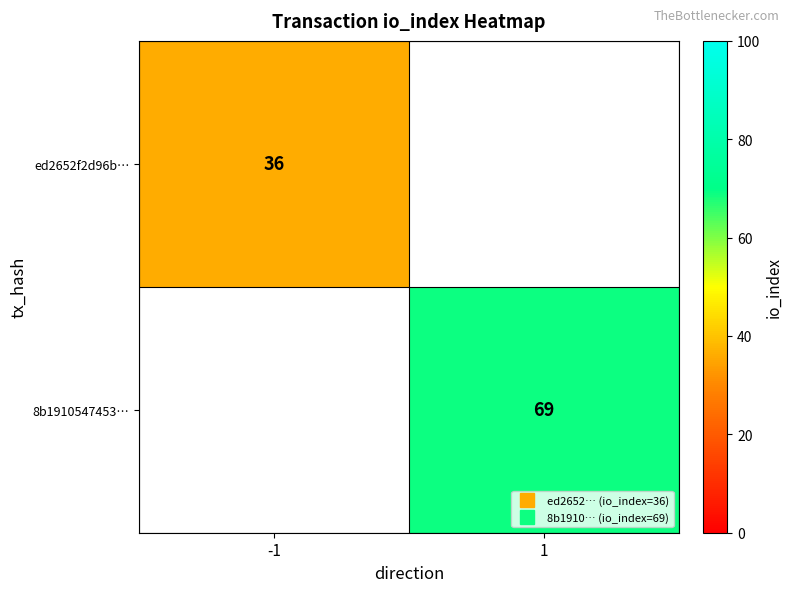

Is the value of 8b1910547453… at 1 greater than the value of ed2652f2d96b… at 1?

No